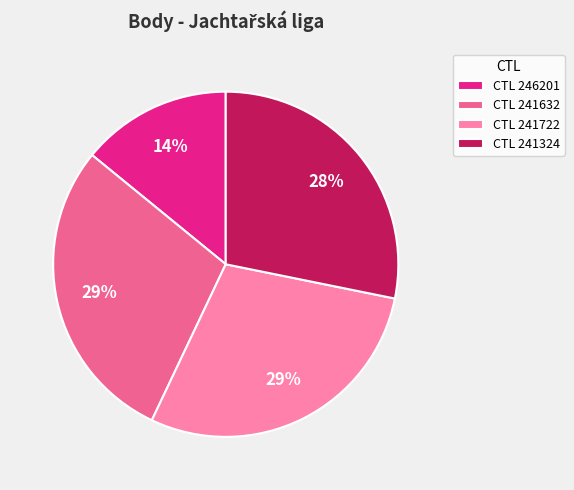

What is the ratio of the value at CTL 246201 to the value at CTL 241632?

0.5